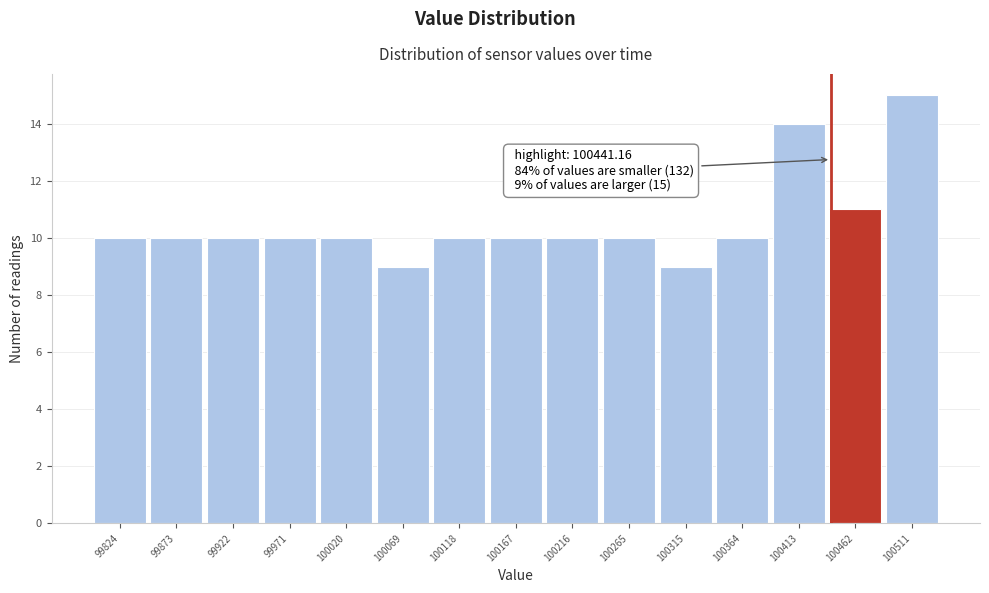

Over which range of the x-axis is the bar tallest?

100485 to 100535